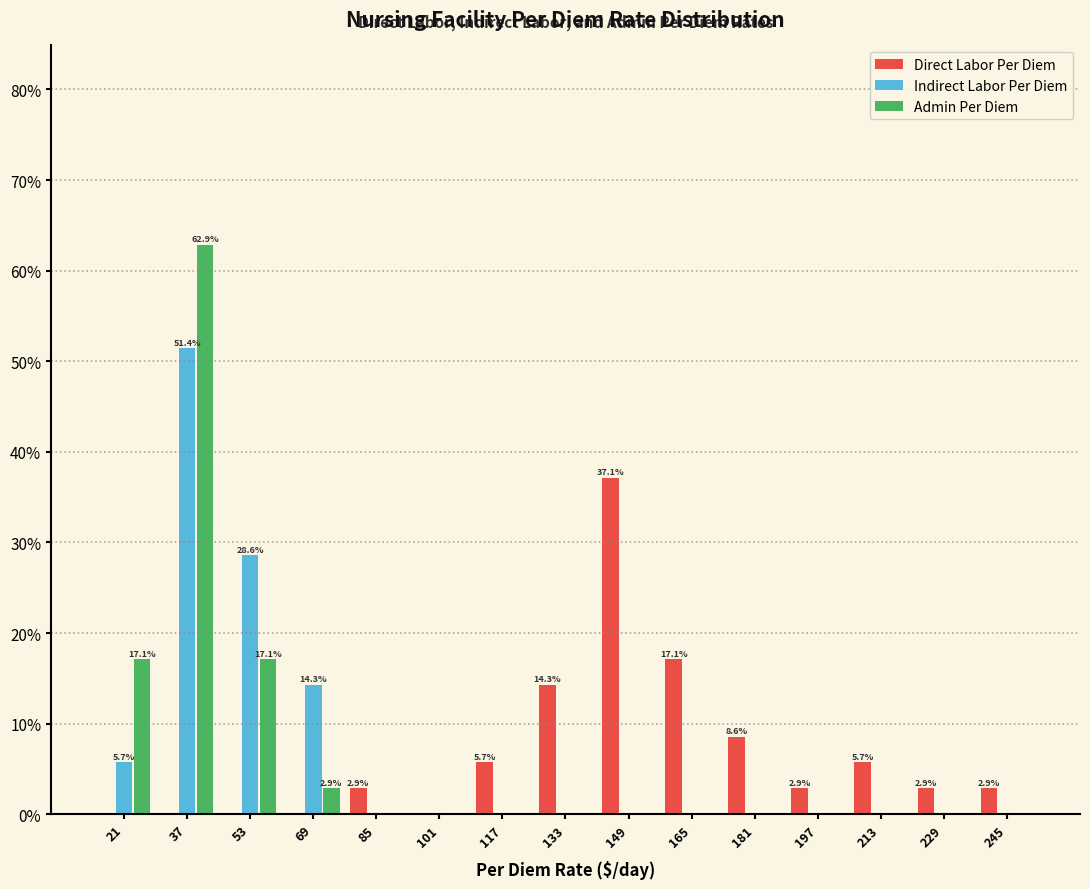

In the Direct Labor Per Diem series, which range on the x-axis has the tallest bar?

142 to 158